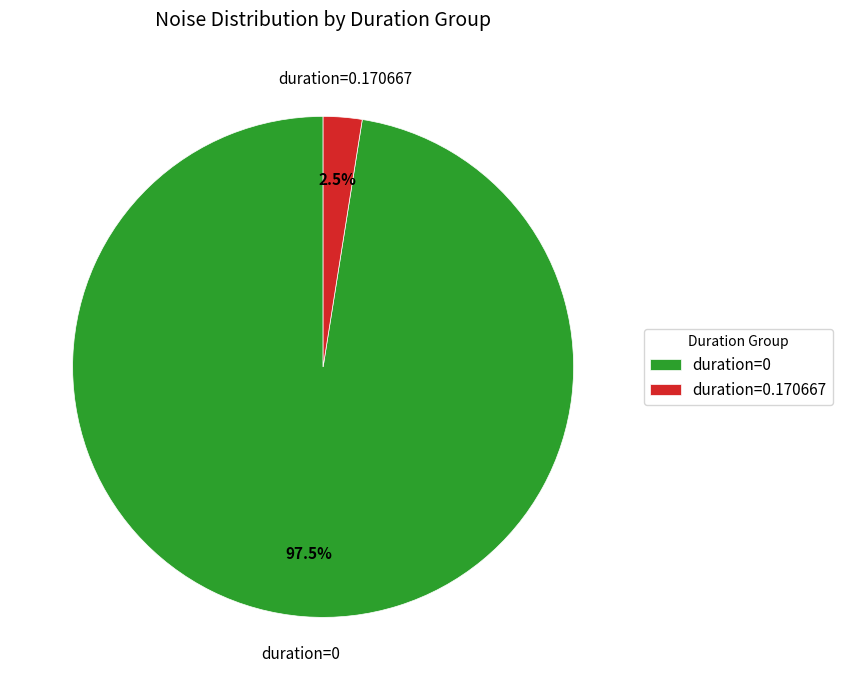

How many slices are in this pie chart?

2